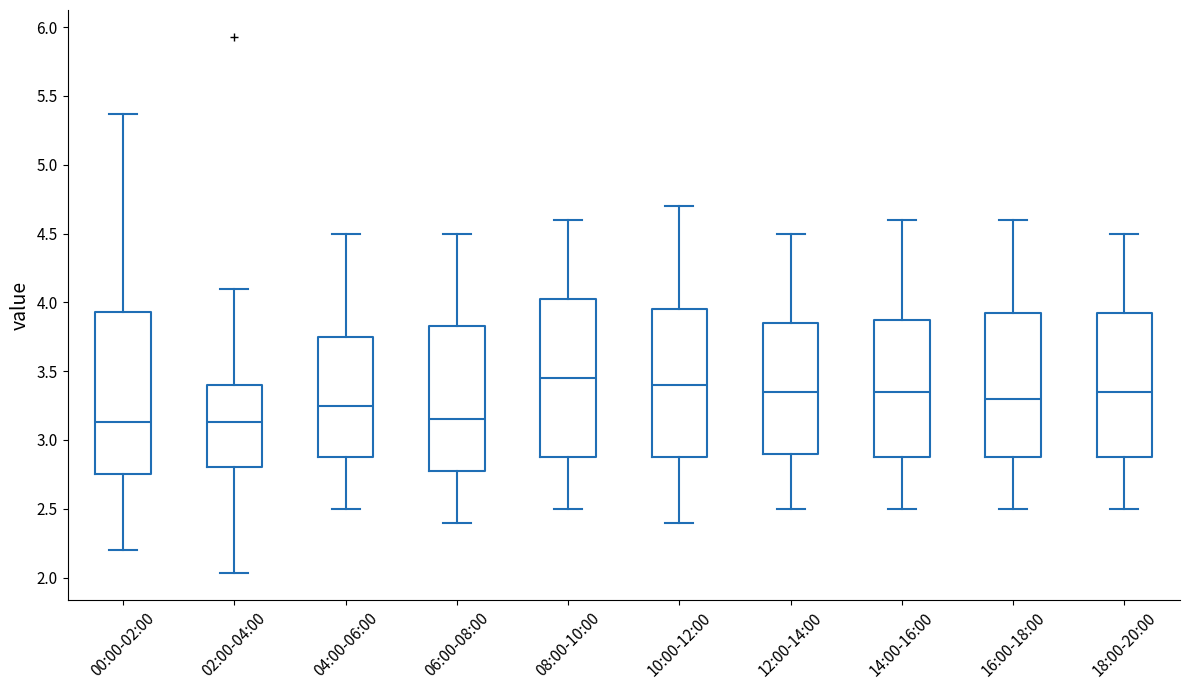

Where is the upper edge of the box for 08:00-10:00 on the y-axis? The values are not printed on the chart, so give them approximately, as read against the axis.

4.05